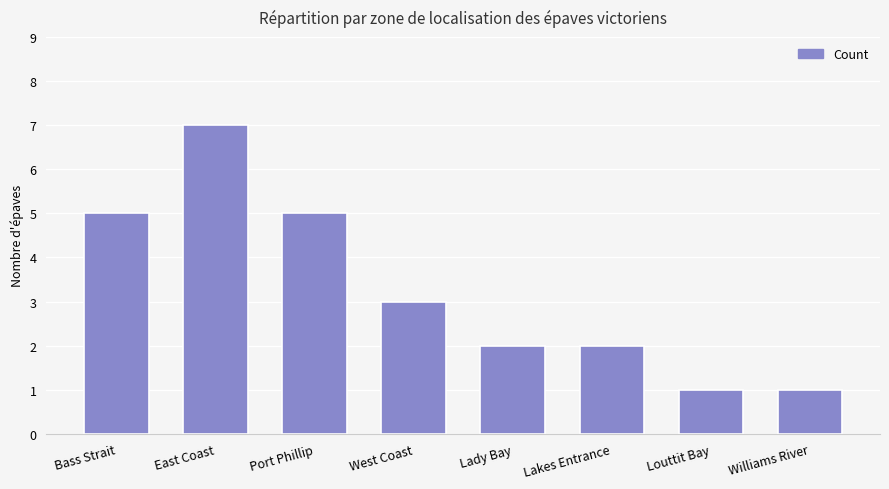

What is the label of the 8th bar from the left?

Williams River